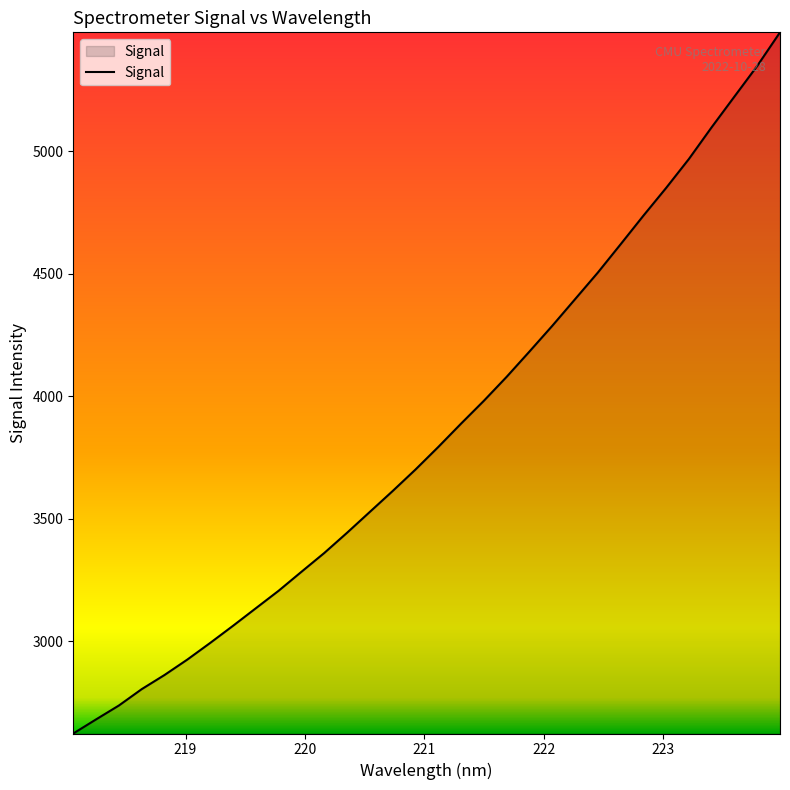

What is the minimum value shown in the chart?

2623.9